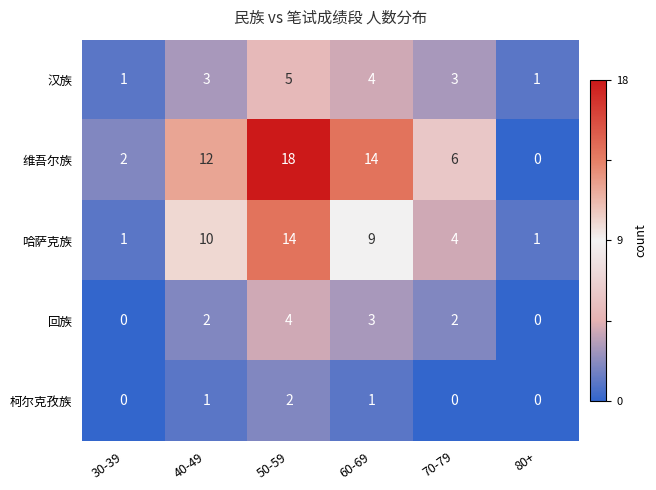

What is the sum of the 柯尔克孜族 values at 50-59 and 40-49?

3